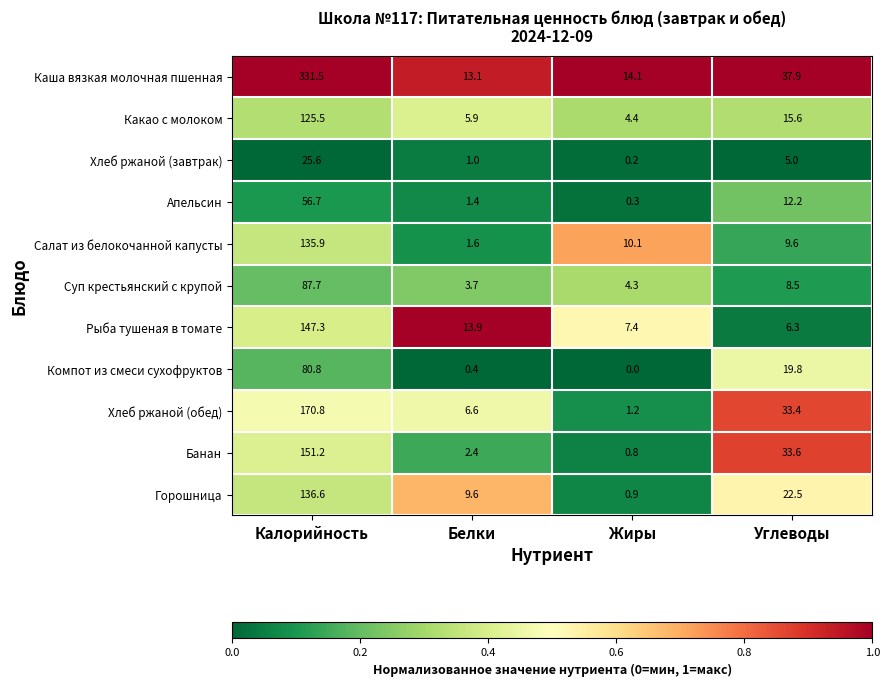

Where is Апельсин nearest to the value 28?

Углеводы